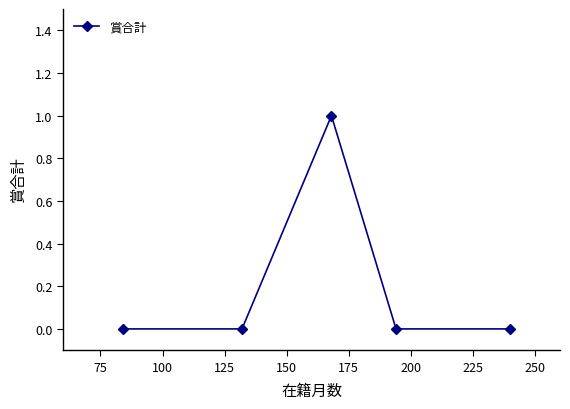

How many interior local peaks (higher than both neighbors) does the data have?

1